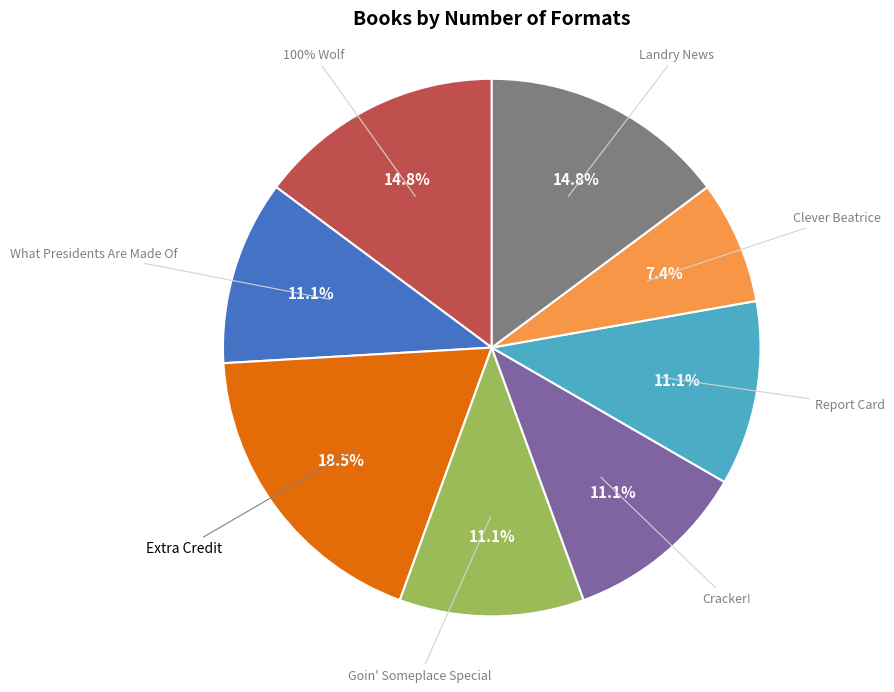

Which category has the biggest portion of the pie?

Extra Credit